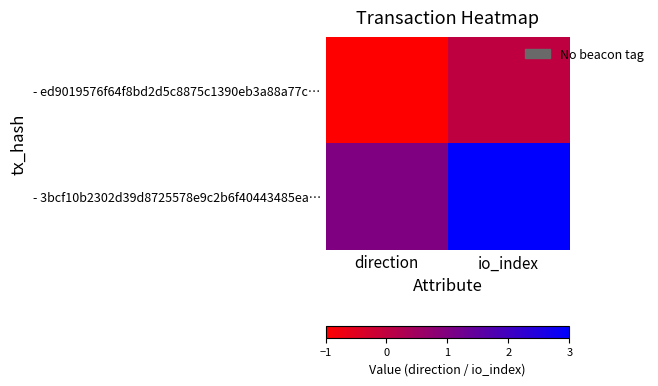

Reading left to right, what are all the values shown in this chart?

- ed9019576f64f8bd2d5c8875c1390eb3a88a77c…: direction=-1	io_index=0
- 3bcf10b2302d39d8725578e9c2b6f40443485ea…: direction=1	io_index=3